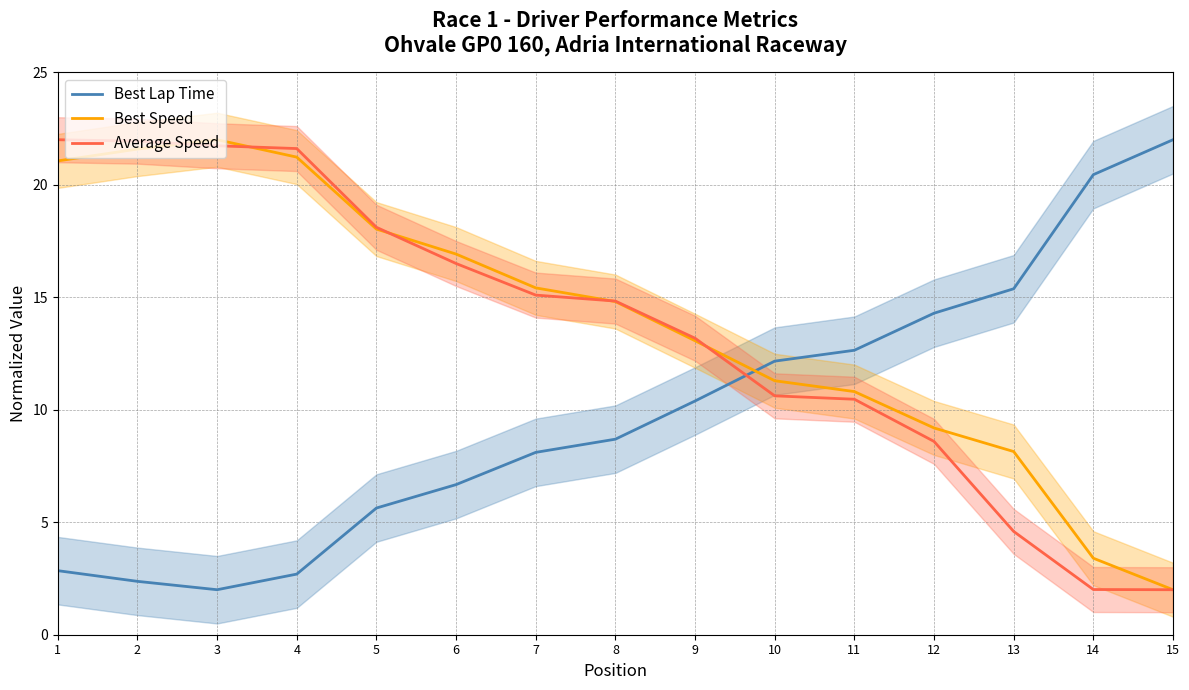

Between 3 and 1, which is larger?

1